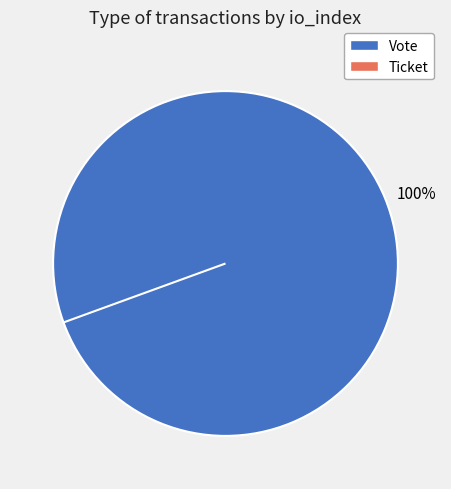

To the nearest percent, what portion does Vote (io_index=1) represent?

100%